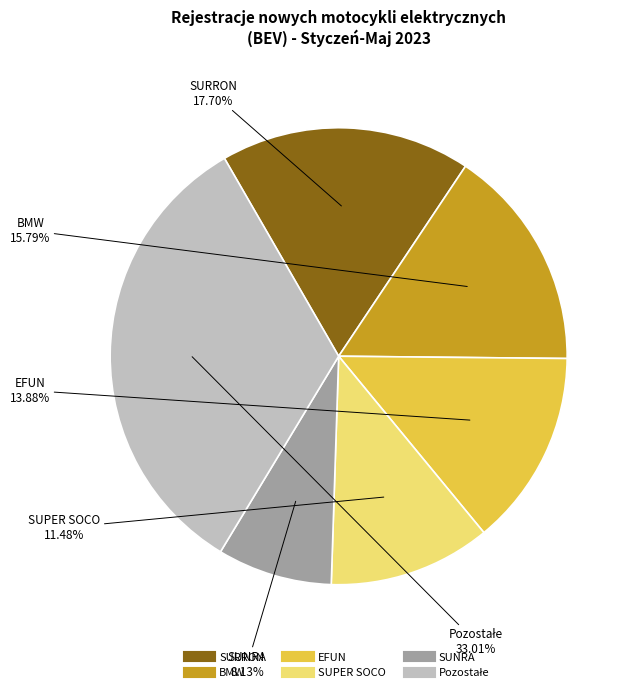

What is the ratio of the value at SUPER SOCO to the value at EFUN?

0.8